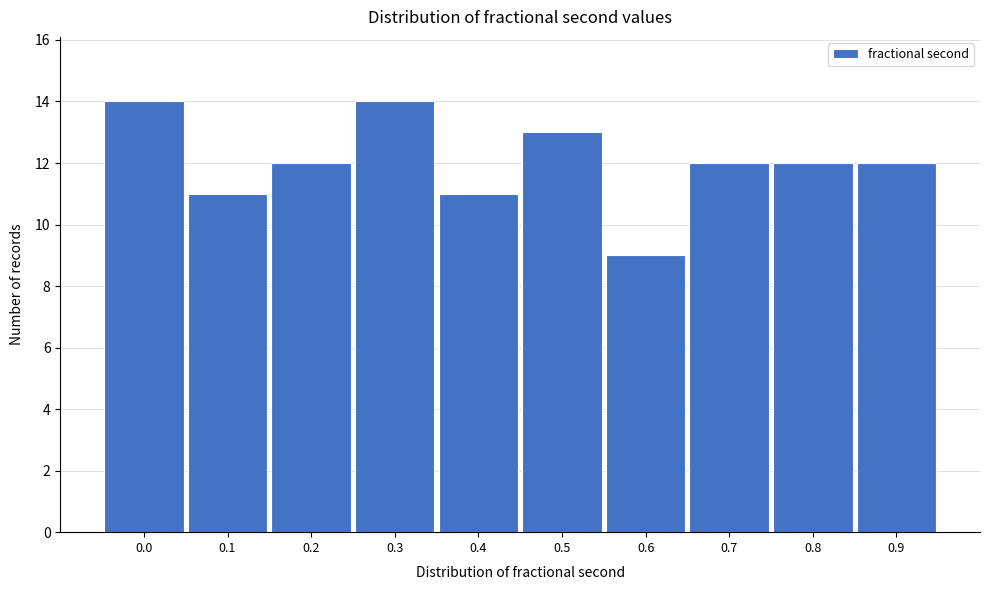

Reading left to right, list all the values displayed in this chart.

0.0=14	0.1=11	0.2=12	0.3=14	0.4=11	0.5=13	0.6=9	0.7=12	0.8=12	0.9=12